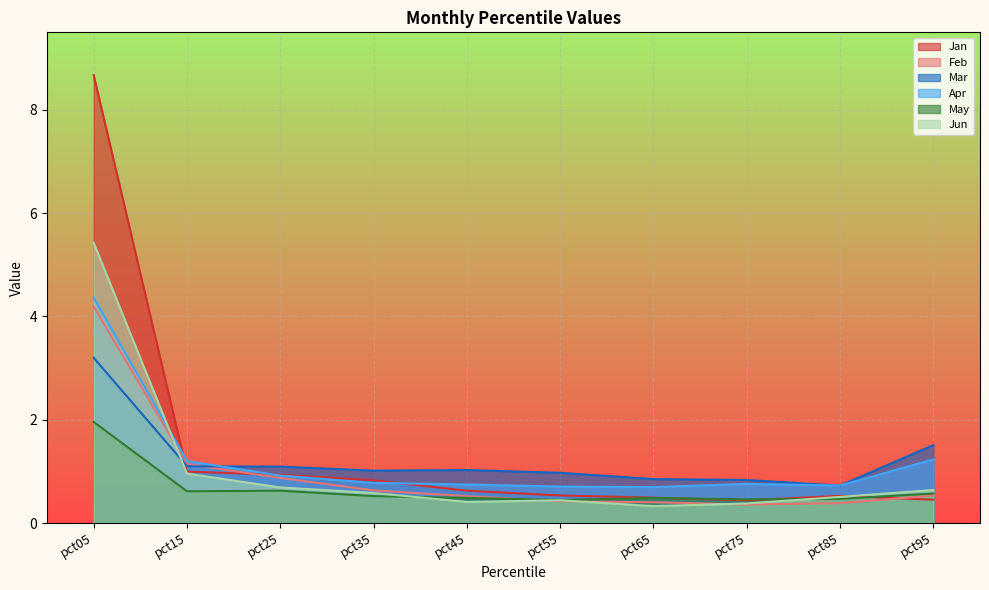

Between pct05 and pct75, which series saw the biggest shift?

Jan